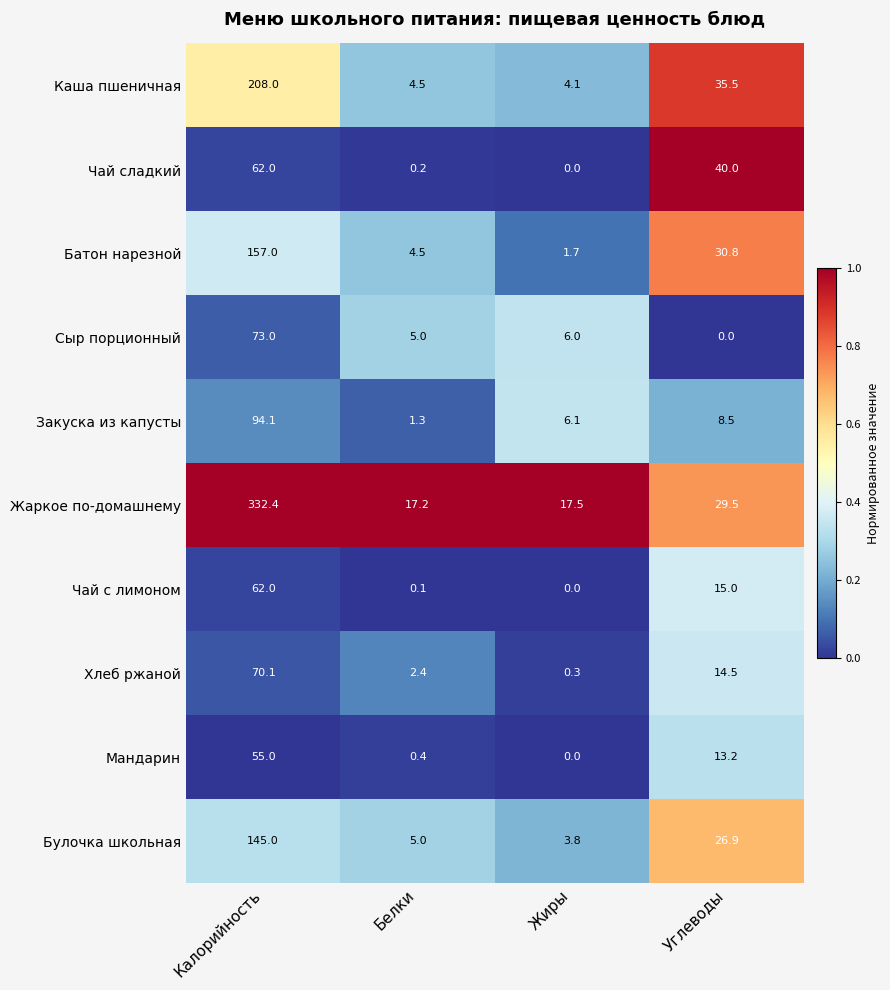

List the labels in order of Батон нарезной value, largest first.

Калорийность, Углеводы, Белки, Жиры